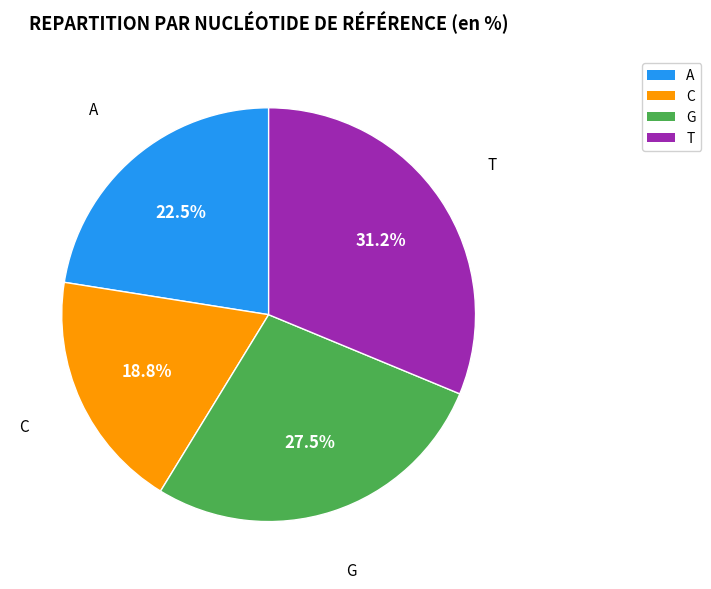

Rank the categories by value from highest to lowest.

T, G, A, C